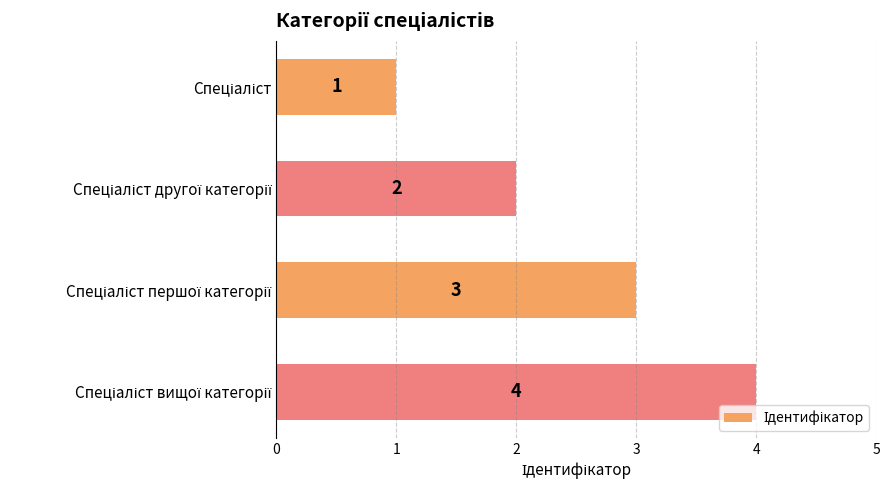

What is the greatest value displayed?

4